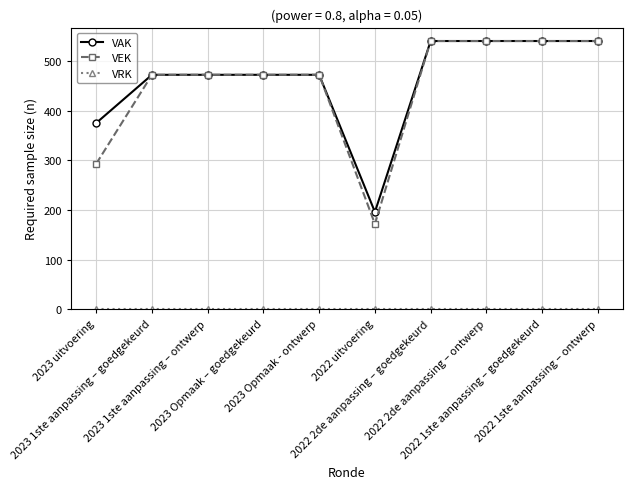

What is the greatest value displayed?

540